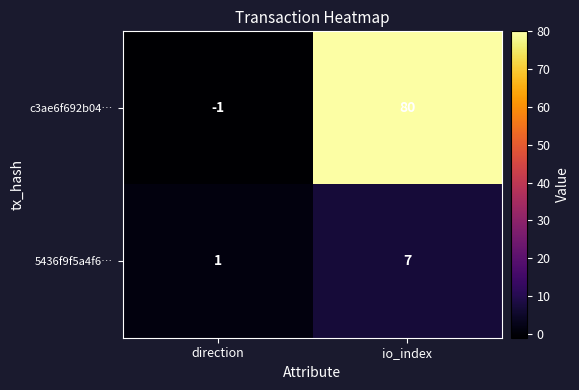

What is the maximum value shown in the chart?

80